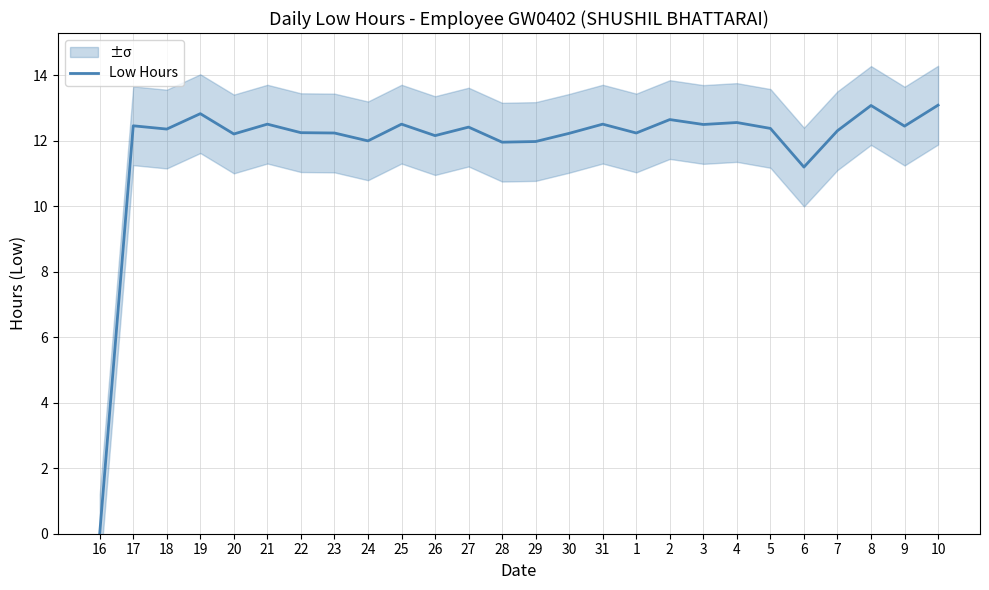

Approximately how many times larger is the value at 4 compared to 21?

1.0